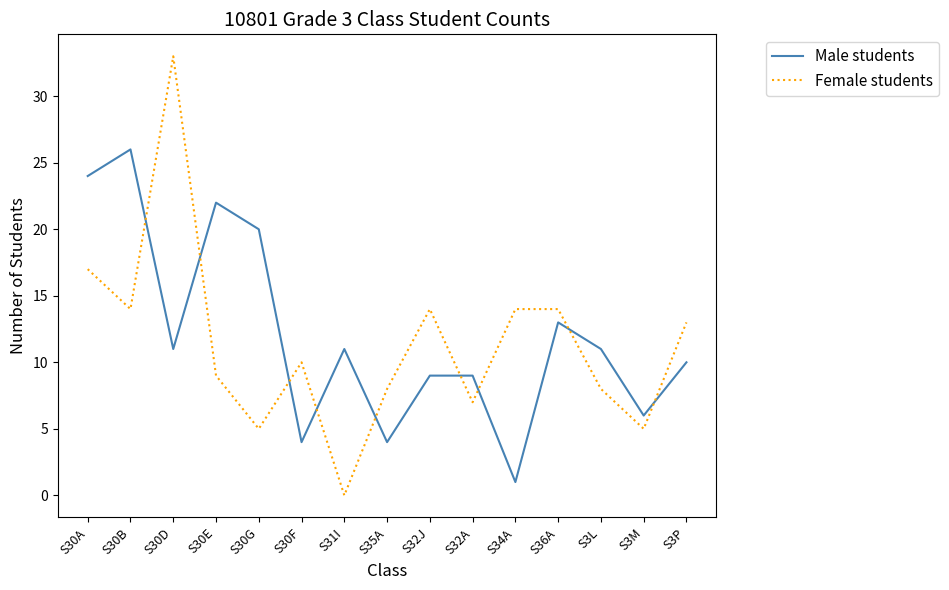

Reading left to right, what are all the values shown in this chart?

Male students: S30A=24	S30B=26	S30D=11	S30E=22	S30G=20	S30F=4	S31I=11	S35A=4	S32J=9	S32A=9	S34A=1	S36A=13	S3L=11	S3M=6	S3P=10
Female students: S30A=17	S30B=14	S30D=33	S30E=9	S30G=5	S30F=10	S31I=0	S35A=8	S32J=14	S32A=7	S34A=14	S36A=14	S3L=8	S3M=5	S3P=13